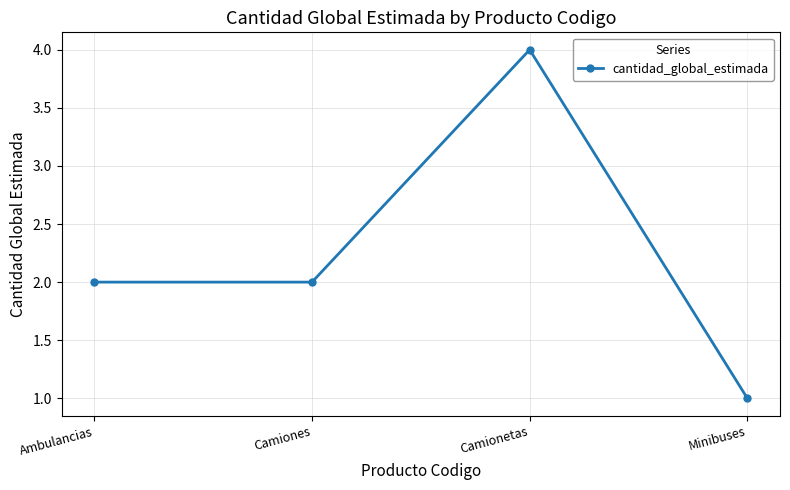

What is the ratio of the value at Ambulancias to the value at Camiones?

1.0